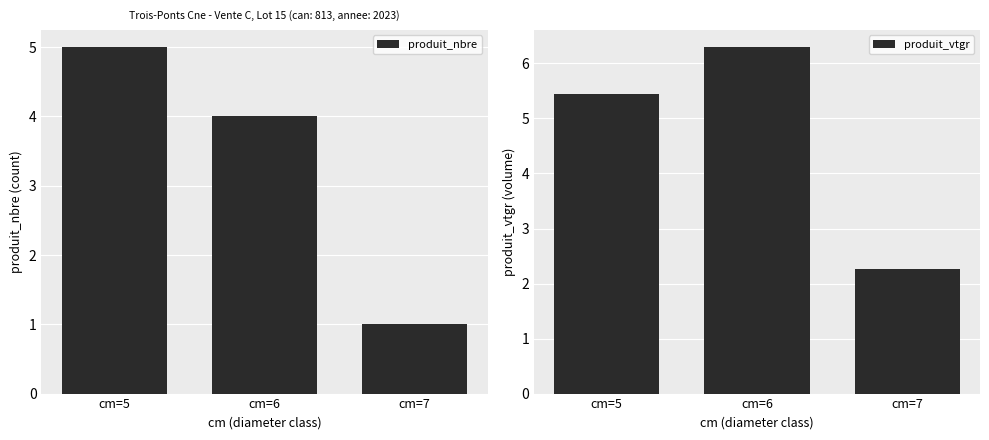

At which label is produit_vtgr closest to 4?

cm=5